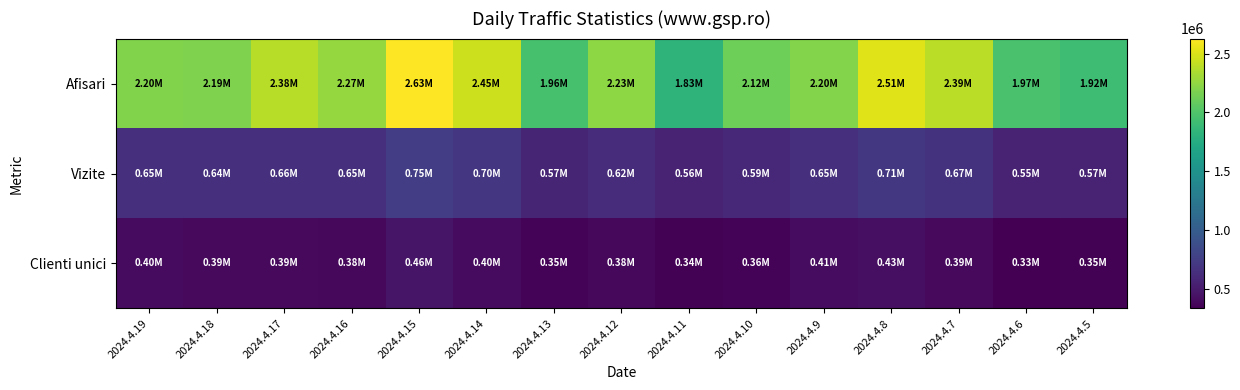

Rank the series by their maximum value, from highest to lowest.

Afisari, Vizite, Clienti unici